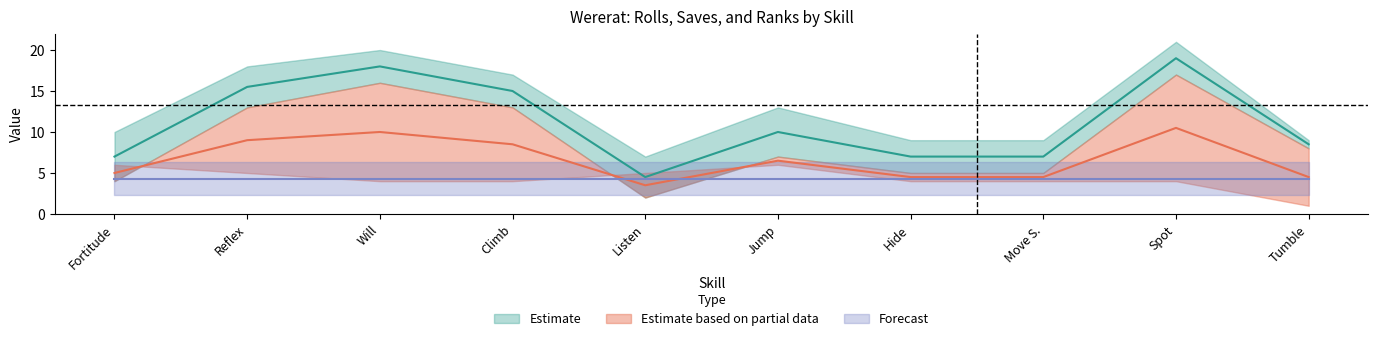

What is the highest value of the Save series?

10.5